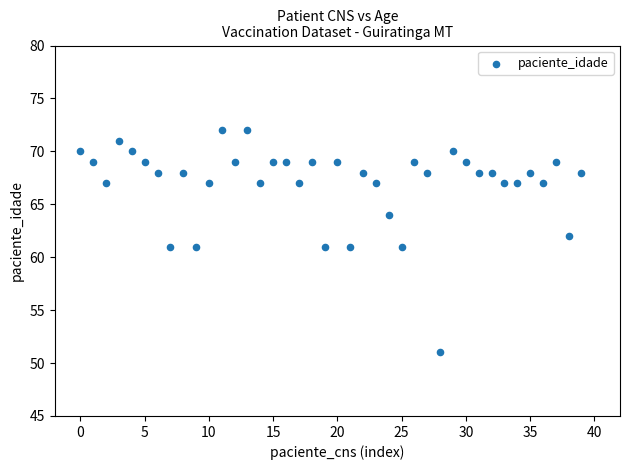

How many data points are displayed?

40